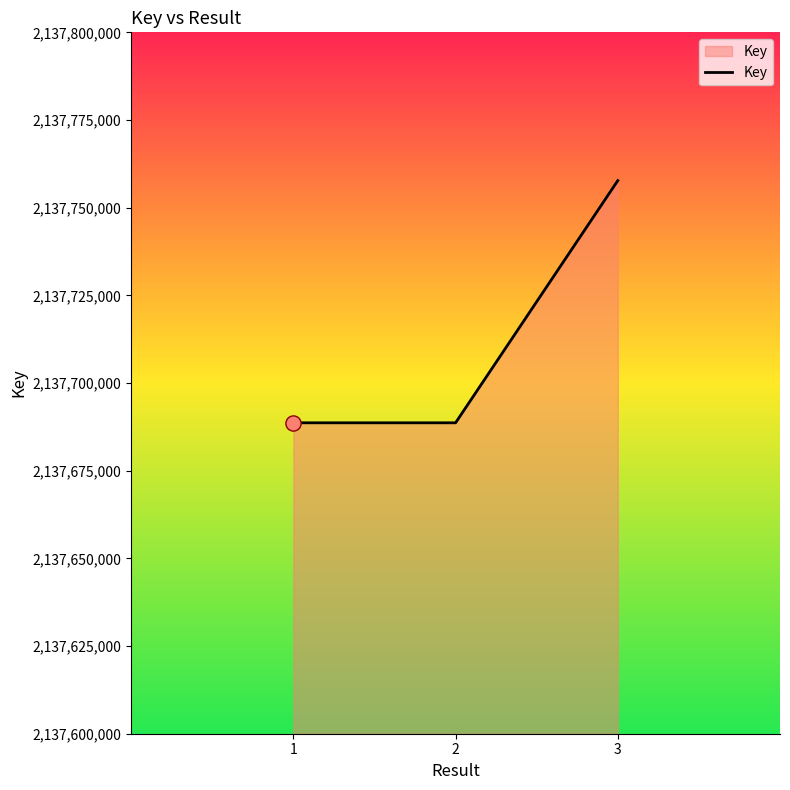

Approximately how many times larger is the value at 2 compared to 3?

1.0